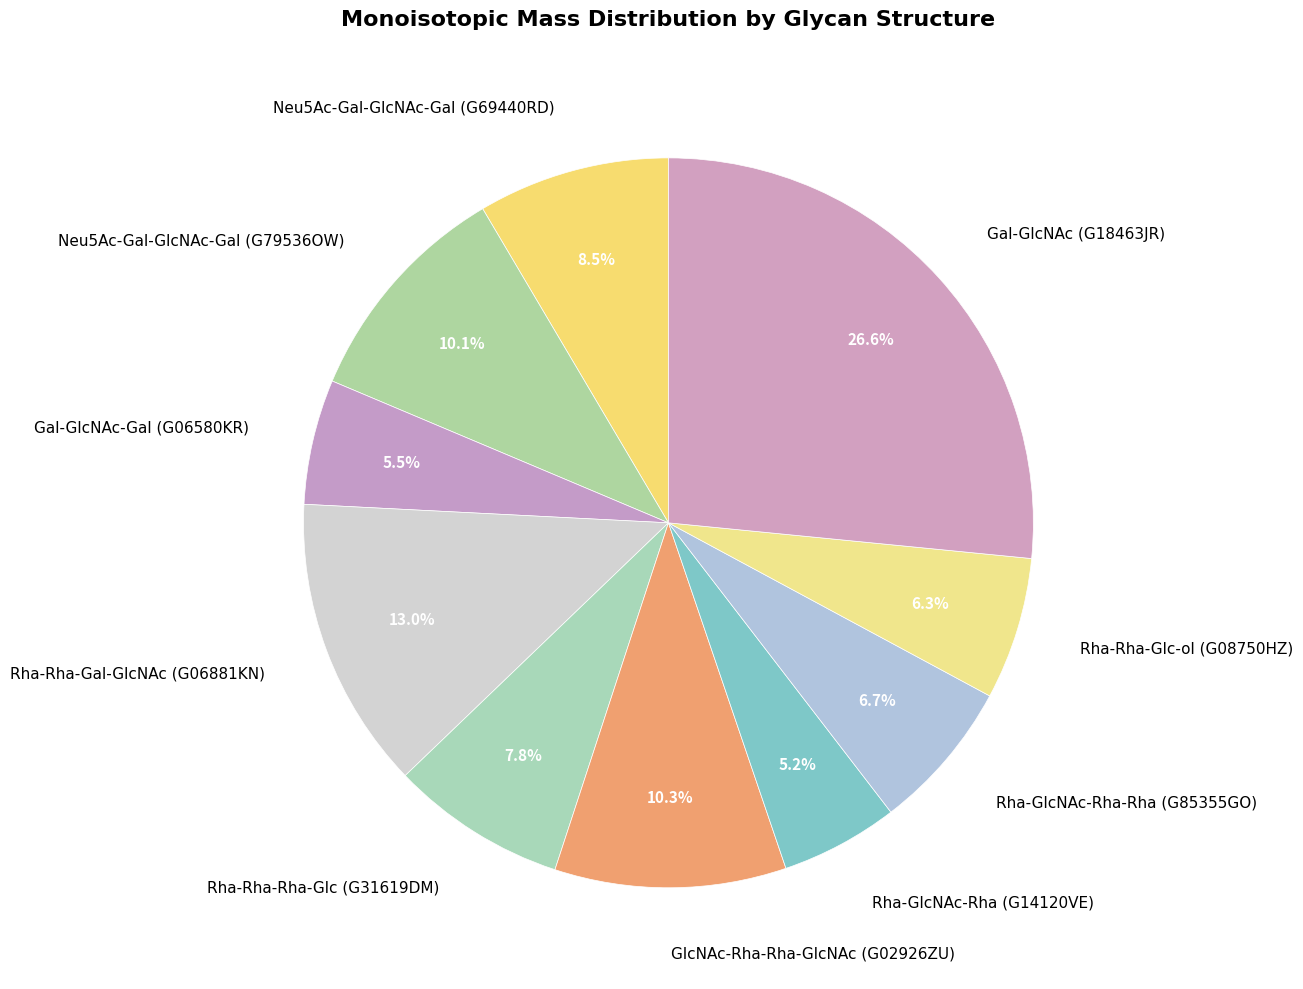

What percentage is the Rha-GlcNAc-Rha (G14120VE) slice, to the nearest percent?

5%